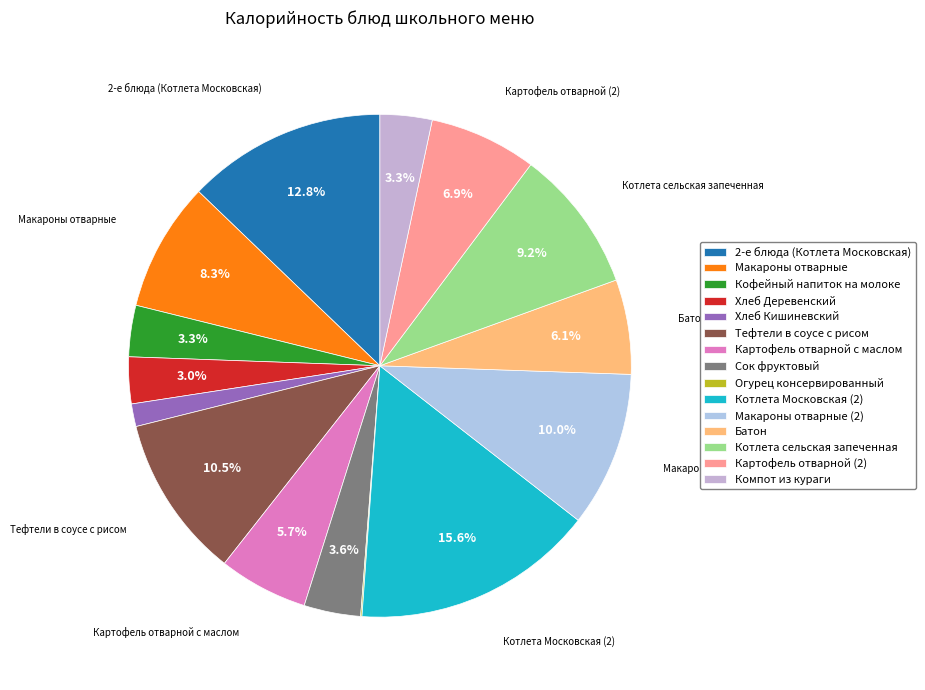

How many slices are in this pie chart?

15